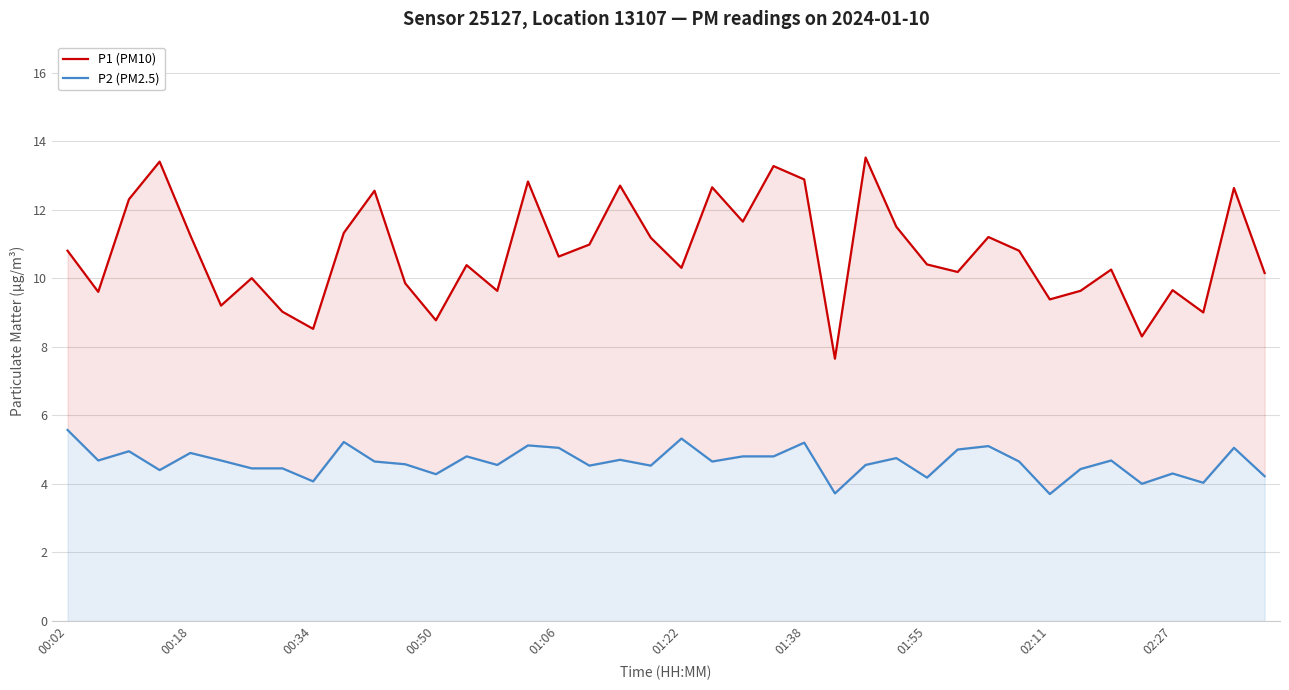

What is the difference between the highest and lowest values at 22?

6.9